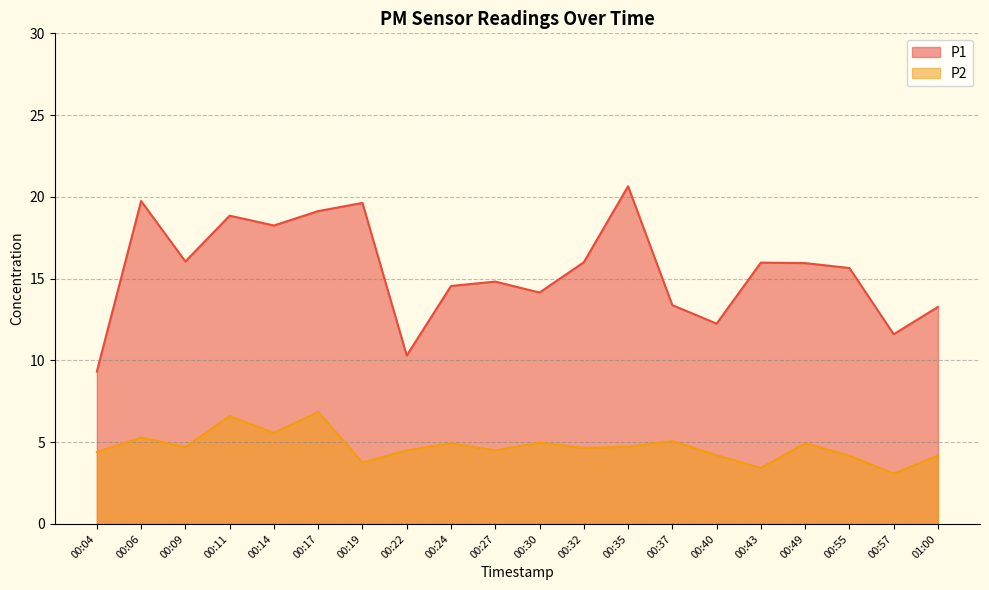

What is the sum of the P1 values at 00:24 and 01:00?

27.8